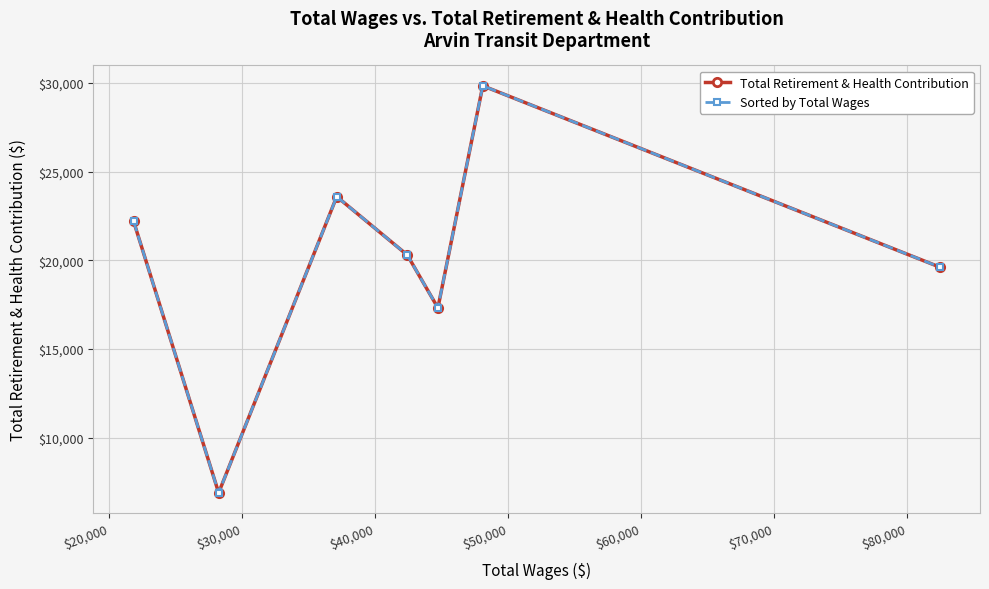

What is the total value across all series at $20,000?

36728